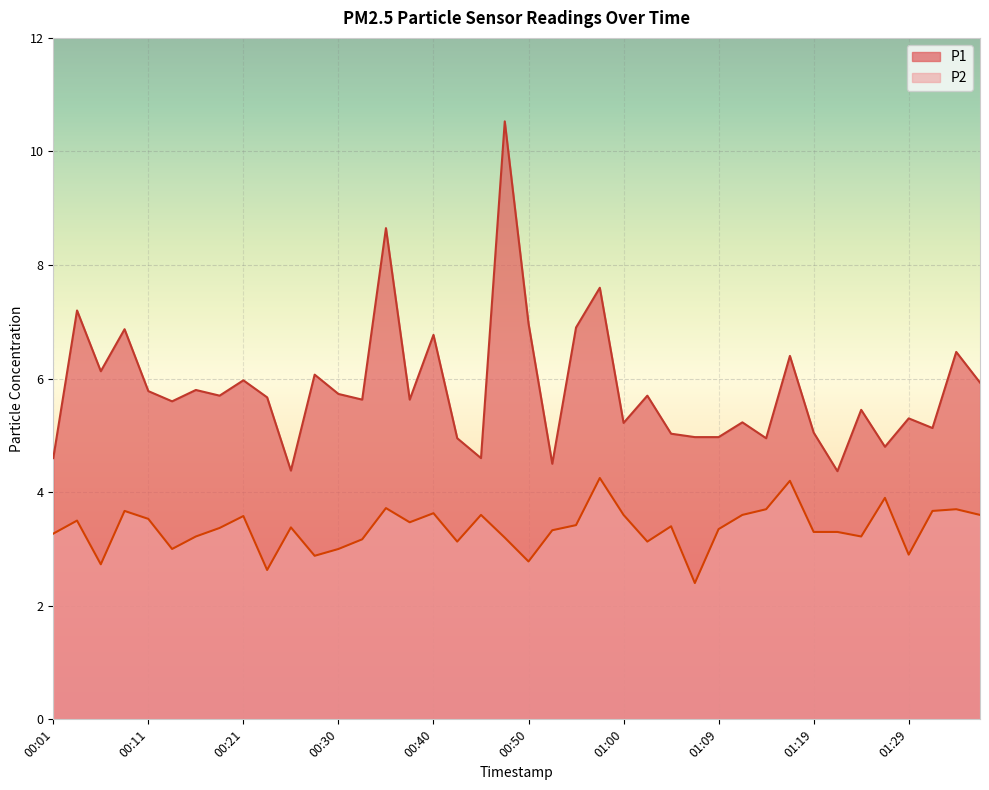

Rank the series by their average value, from highest to lowest.

P1, P2